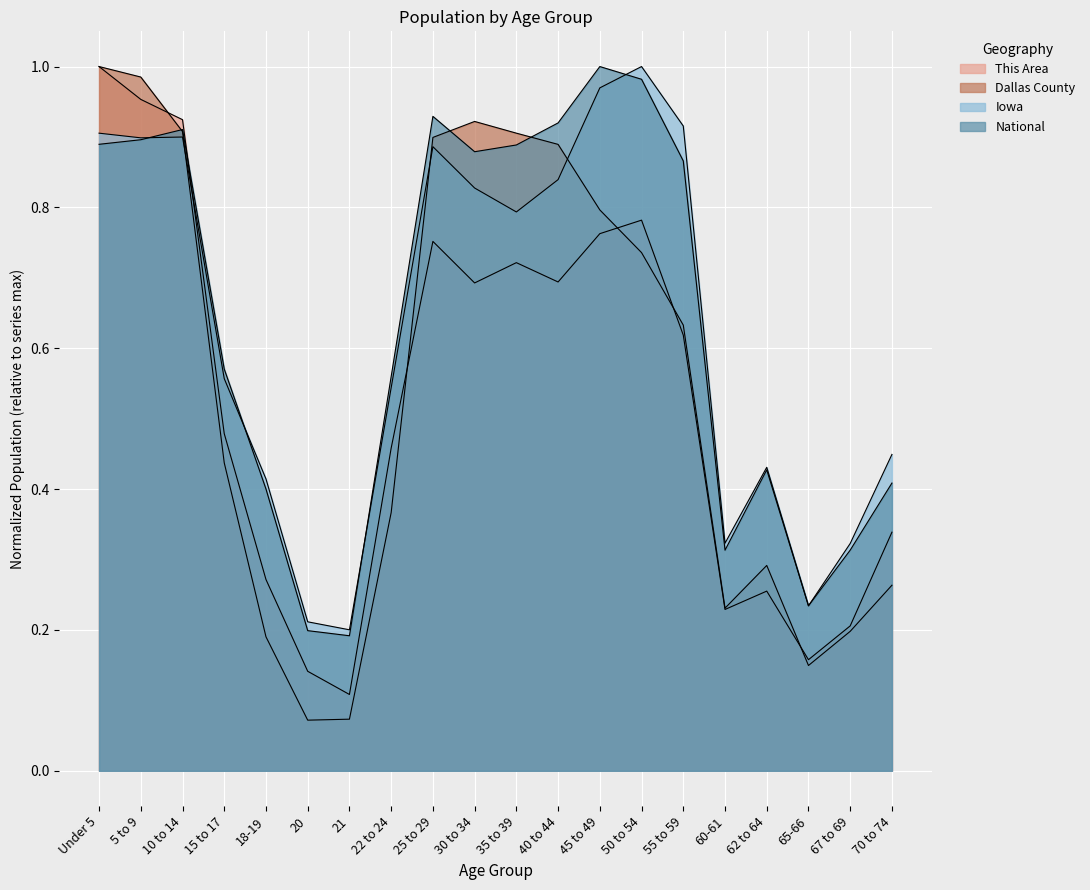

True or false: This Area has more than 2 interior local peaks.

True